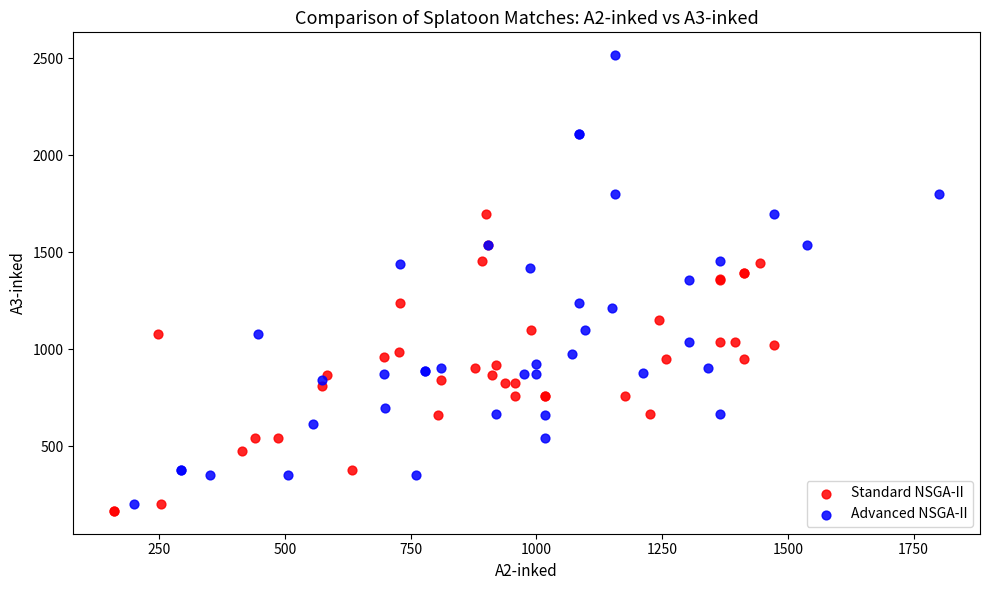

Which series reaches the minimum Y coordinate?

Standard NSGA-II